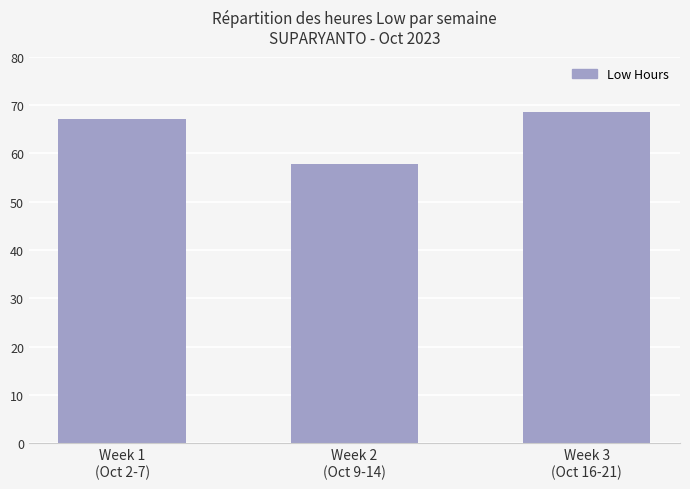

Reading left to right, transcribe all the data shown in this chart.

67.2	57.8	68.5